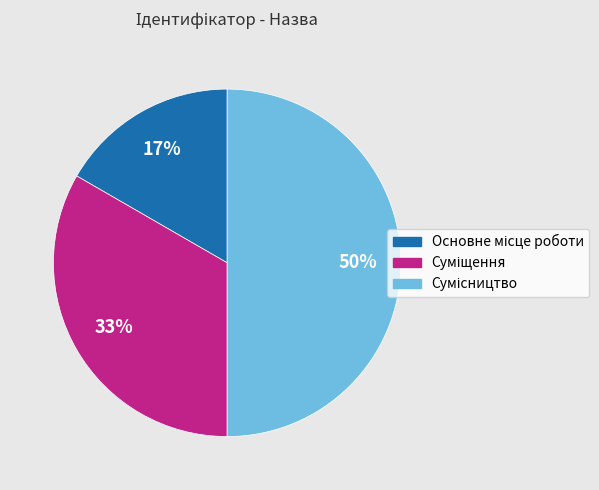

To the nearest percent, what is the average slice percentage?

33%